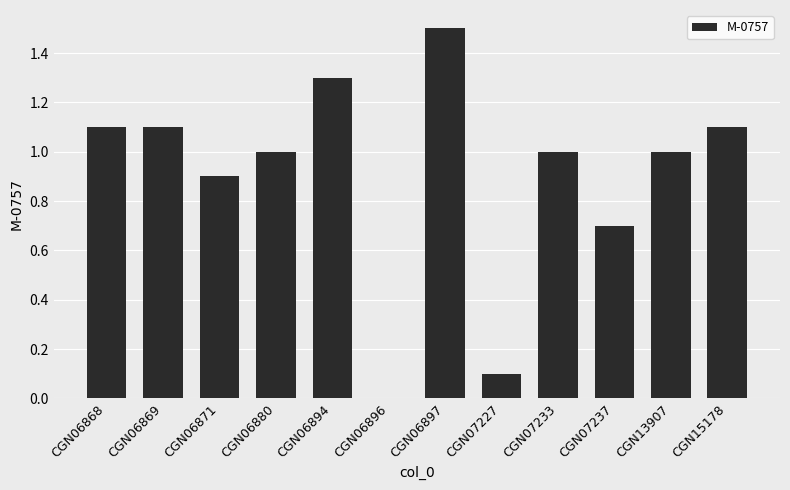

At which label does the data first exceed 1?

CGN06868